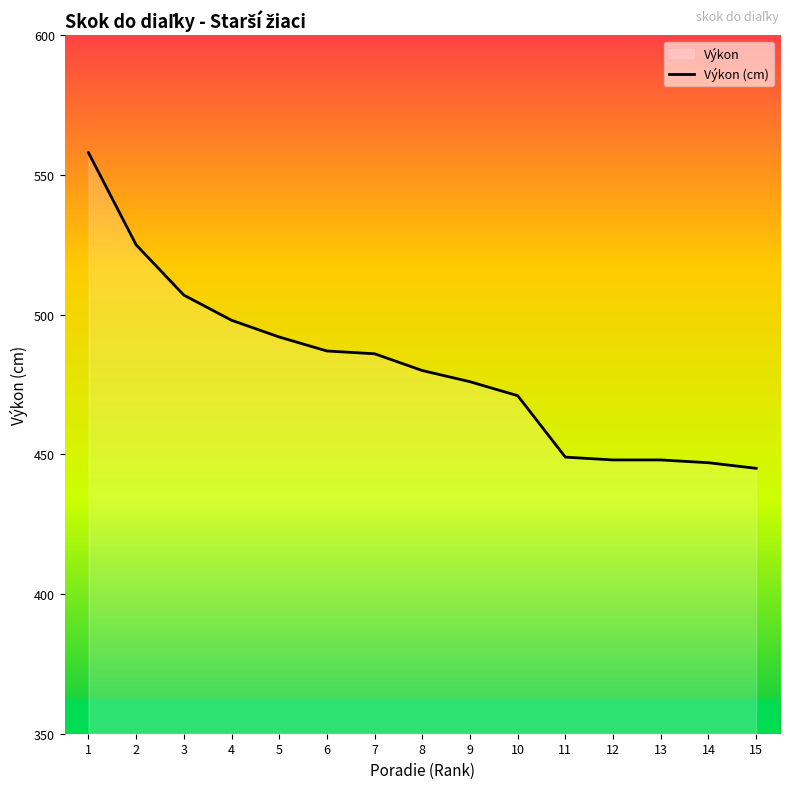

Does the chart display data point markers on the line(s)?

No